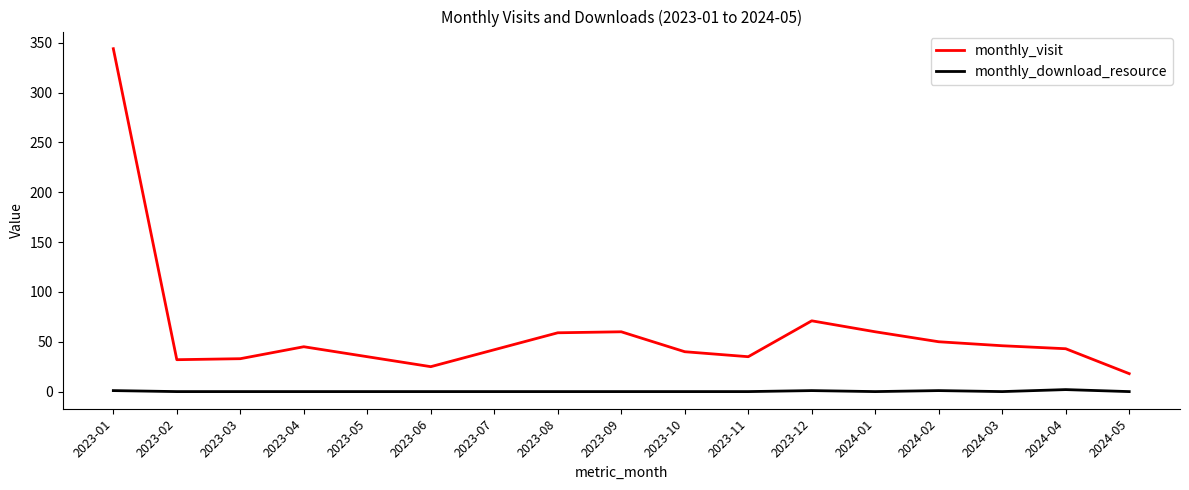

What is the difference between the maximum and minimum values in the monthly_visit series?

326